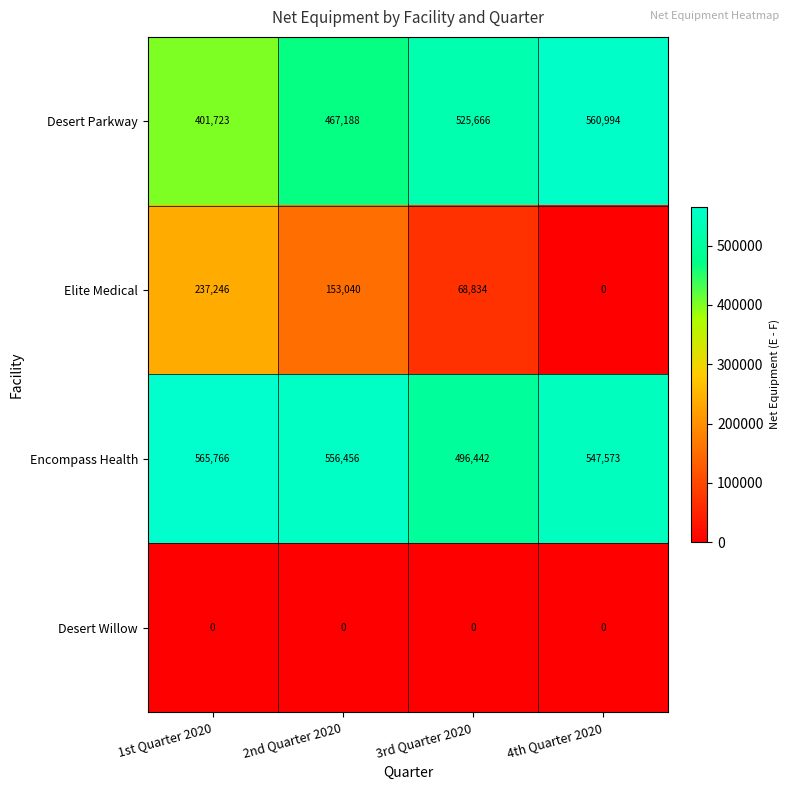

Count the Desert Parkway values in the range 467188 to 560994.

3